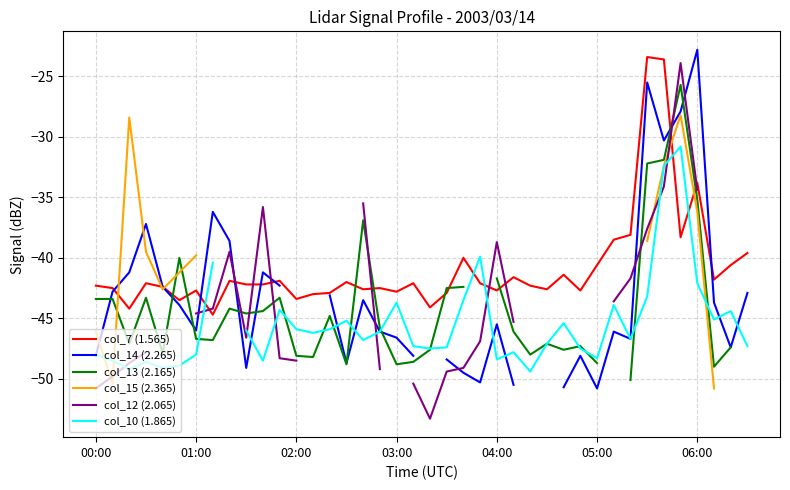

What is the maximum value for col_7 (1.565)?

-23.4